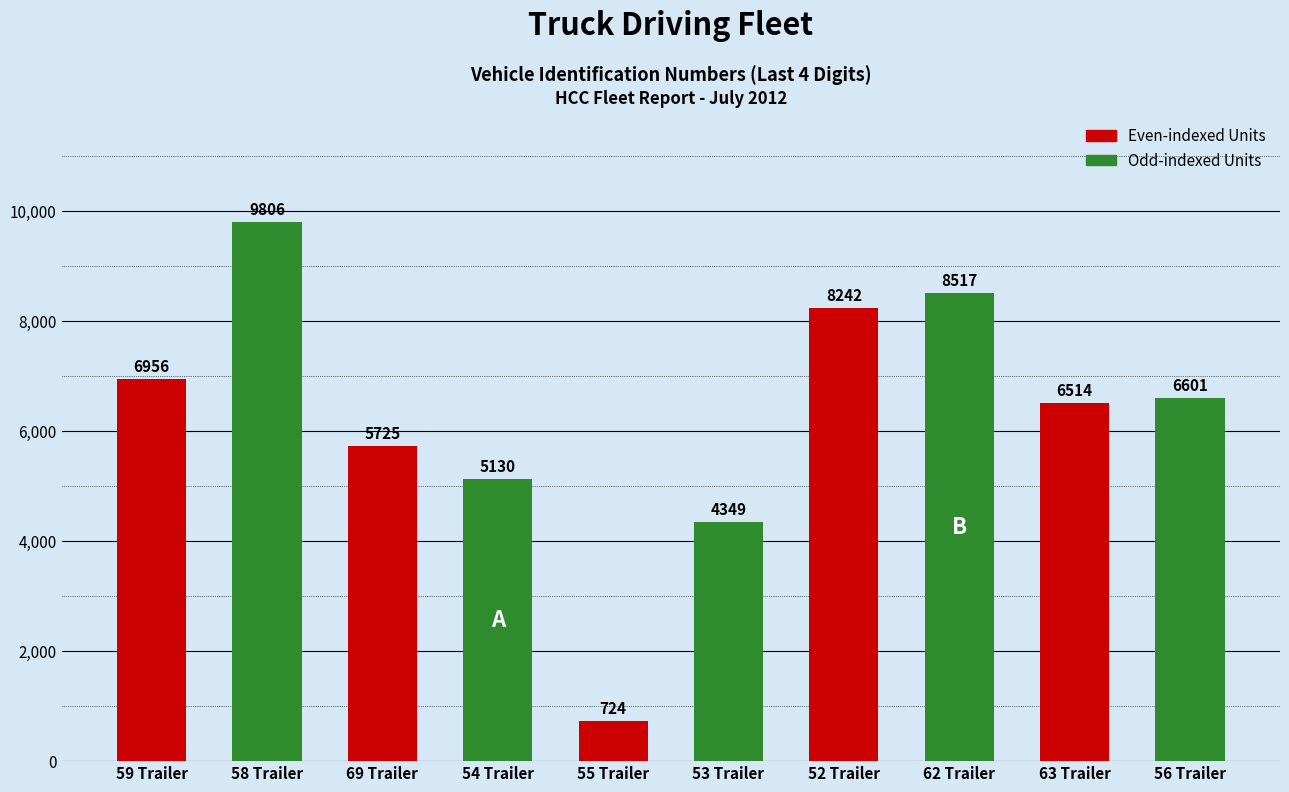

How many bars are there in total?

10